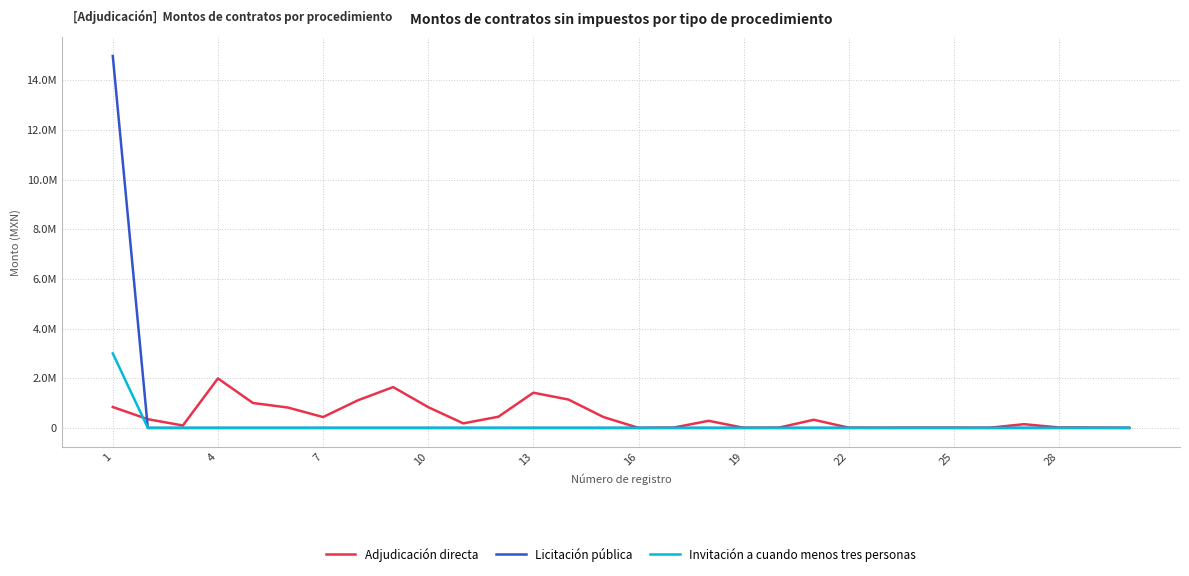

What are all the series names shown in the legend?

Adjudicación directa, Licitación pública, Invitación a cuando menos tres personas